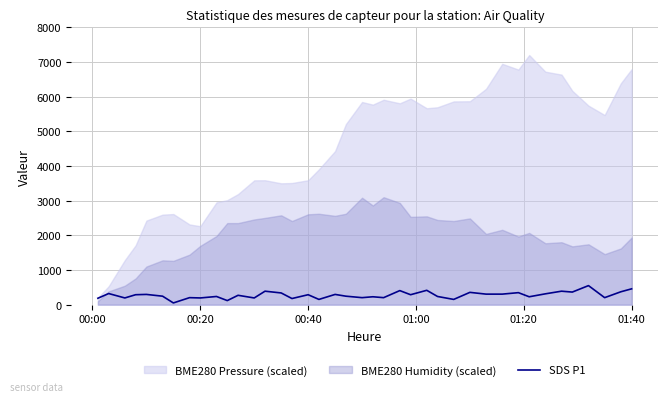

How many categories are shown in the chart?

40